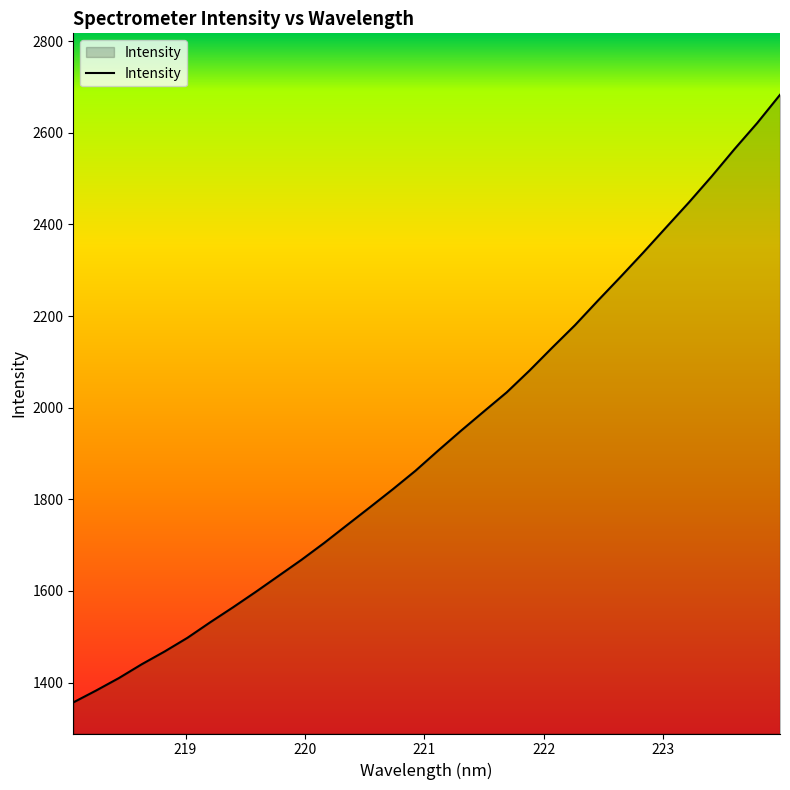

Does the chart have visible grid lines?

No